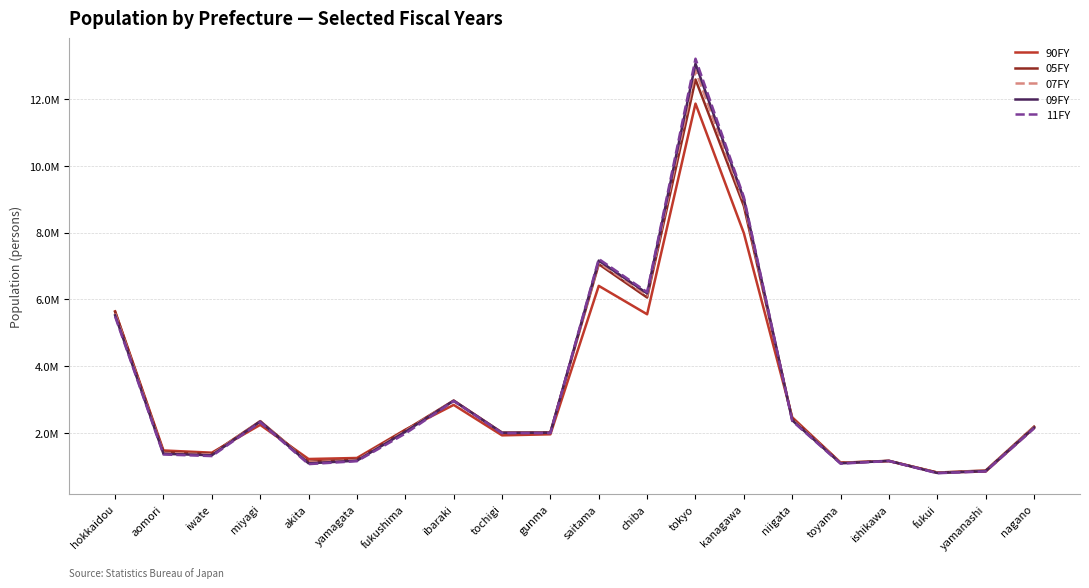

How many intersections are there between 05FY and 11FY?

2